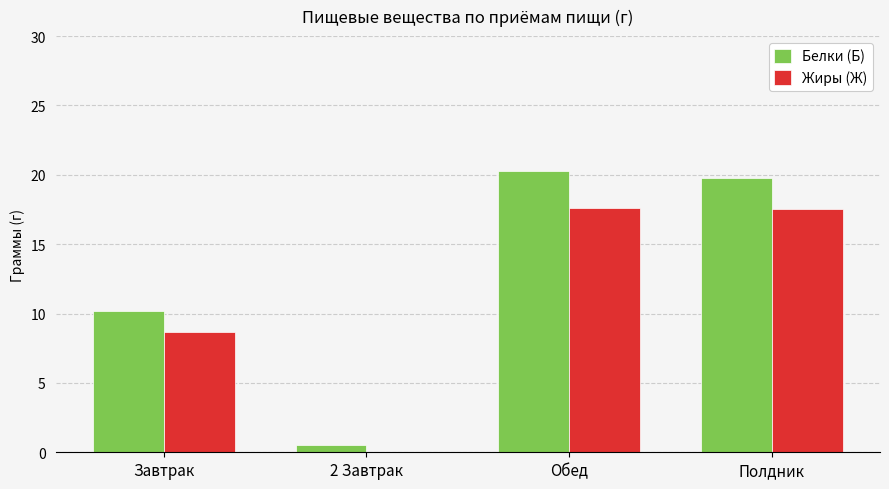

Is the value of Белки (Б) at 2 Завтрак greater than the value of Жиры (Ж) at Обед?

No